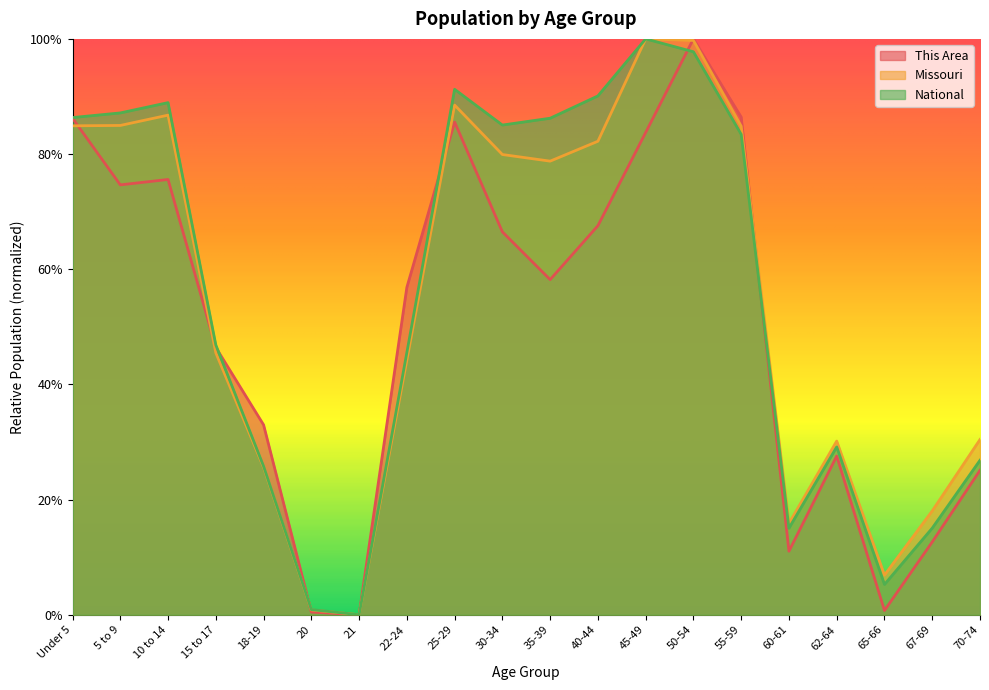

What is the difference between the maximum and minimum values in the This Area series?

1.0